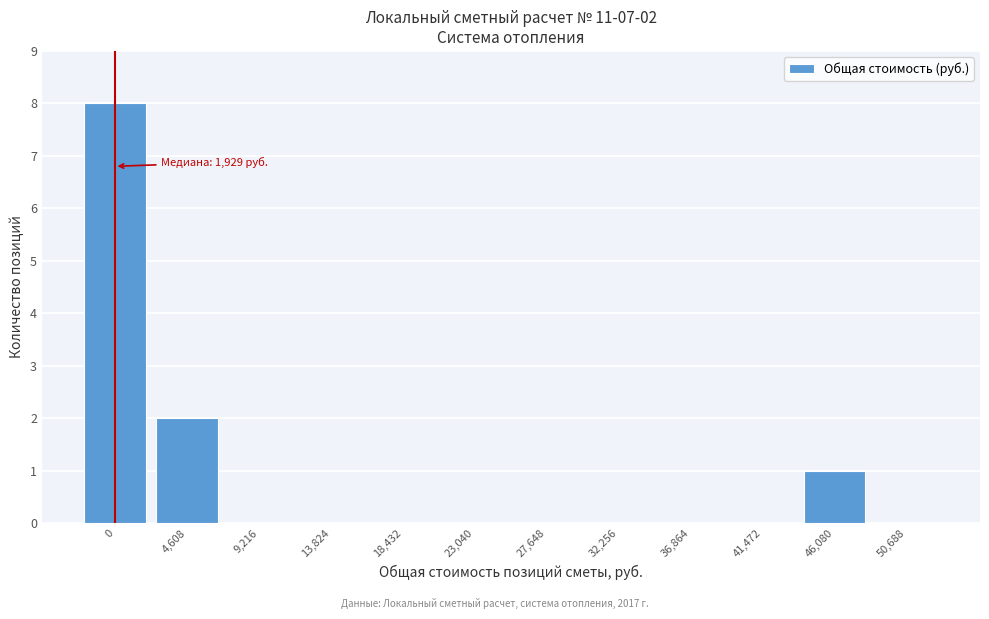

Reading right to left, list all the values displayed in this chart.

50,688=0	46,080=1	41,472=0	36,864=0	32,256=0	27,648=0	23,040=0	18,432=0	13,824=0	9,216=0	4,608=2	0=8